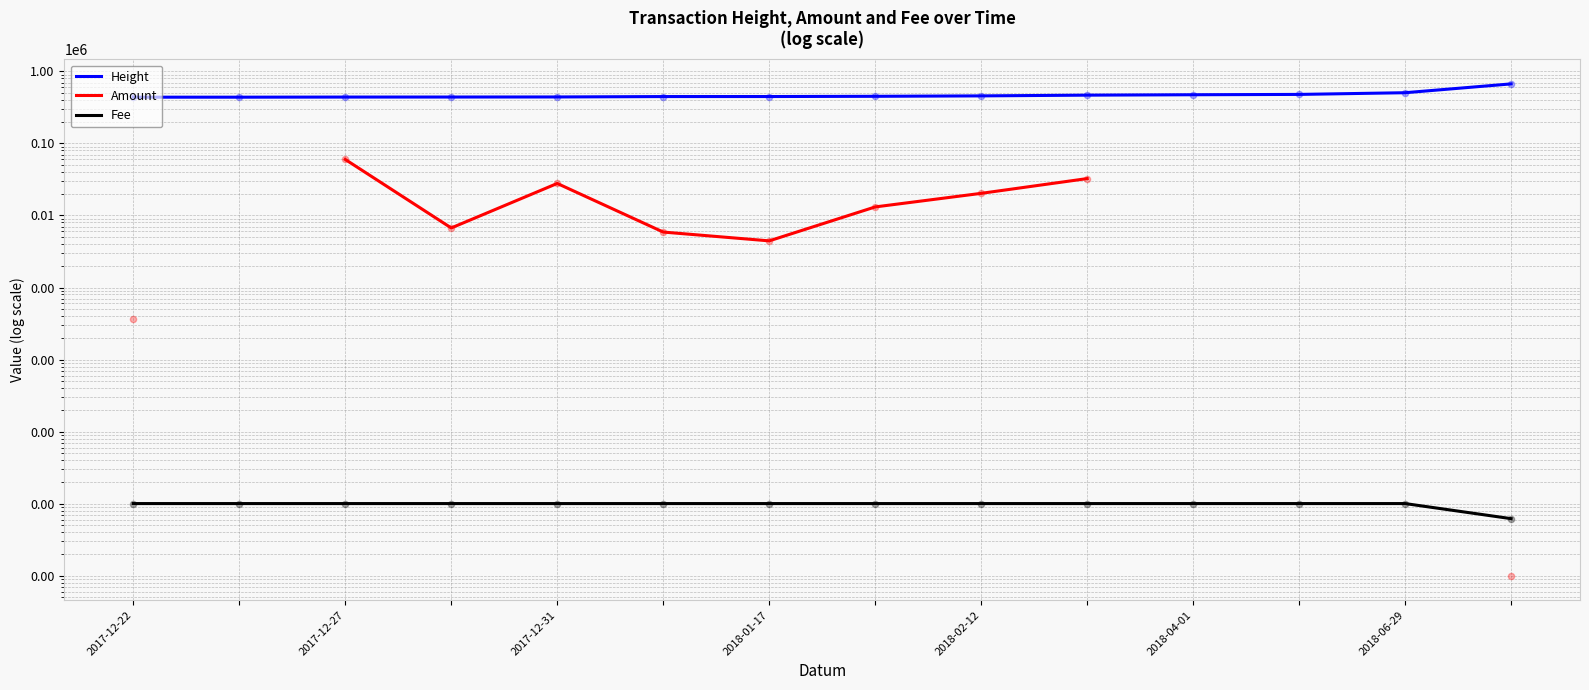

At which category is the sum across all series the highest?

13